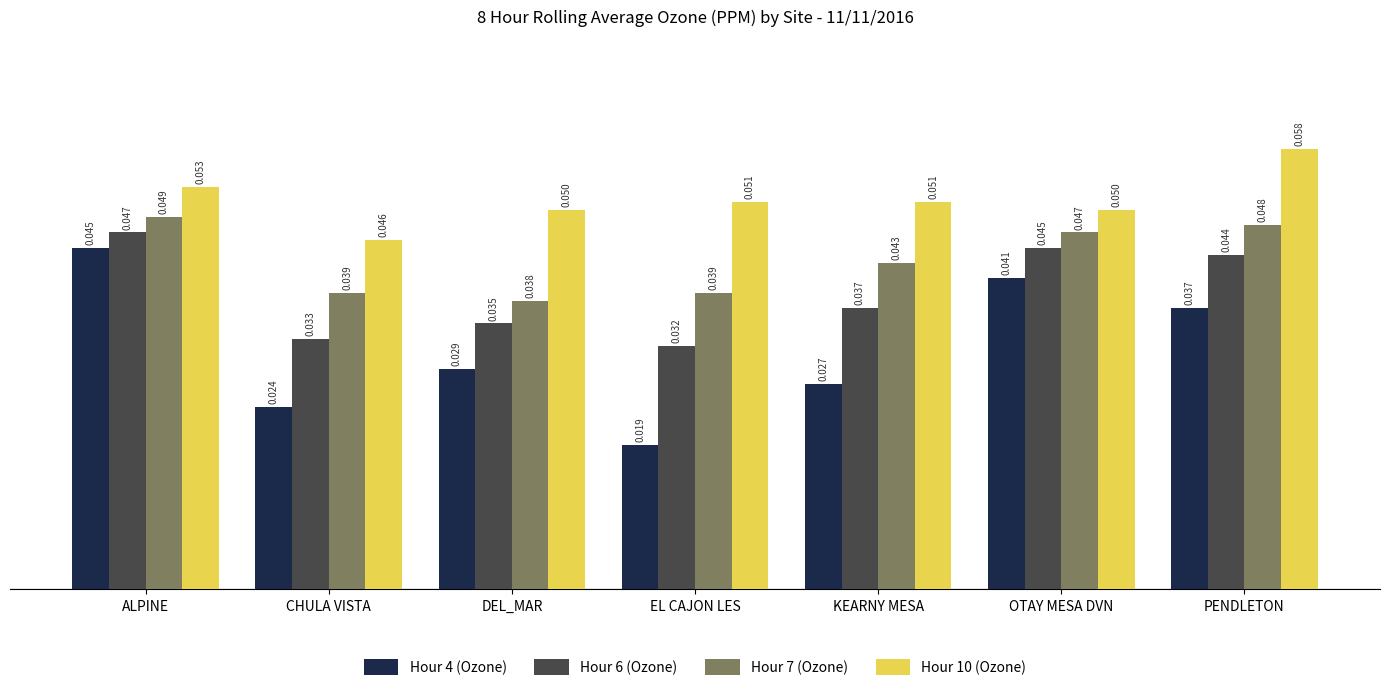

Rank the series by their average value, from lowest to highest.

Hour 4 (Ozone), Hour 6 (Ozone), Hour 7 (Ozone), Hour 10 (Ozone)